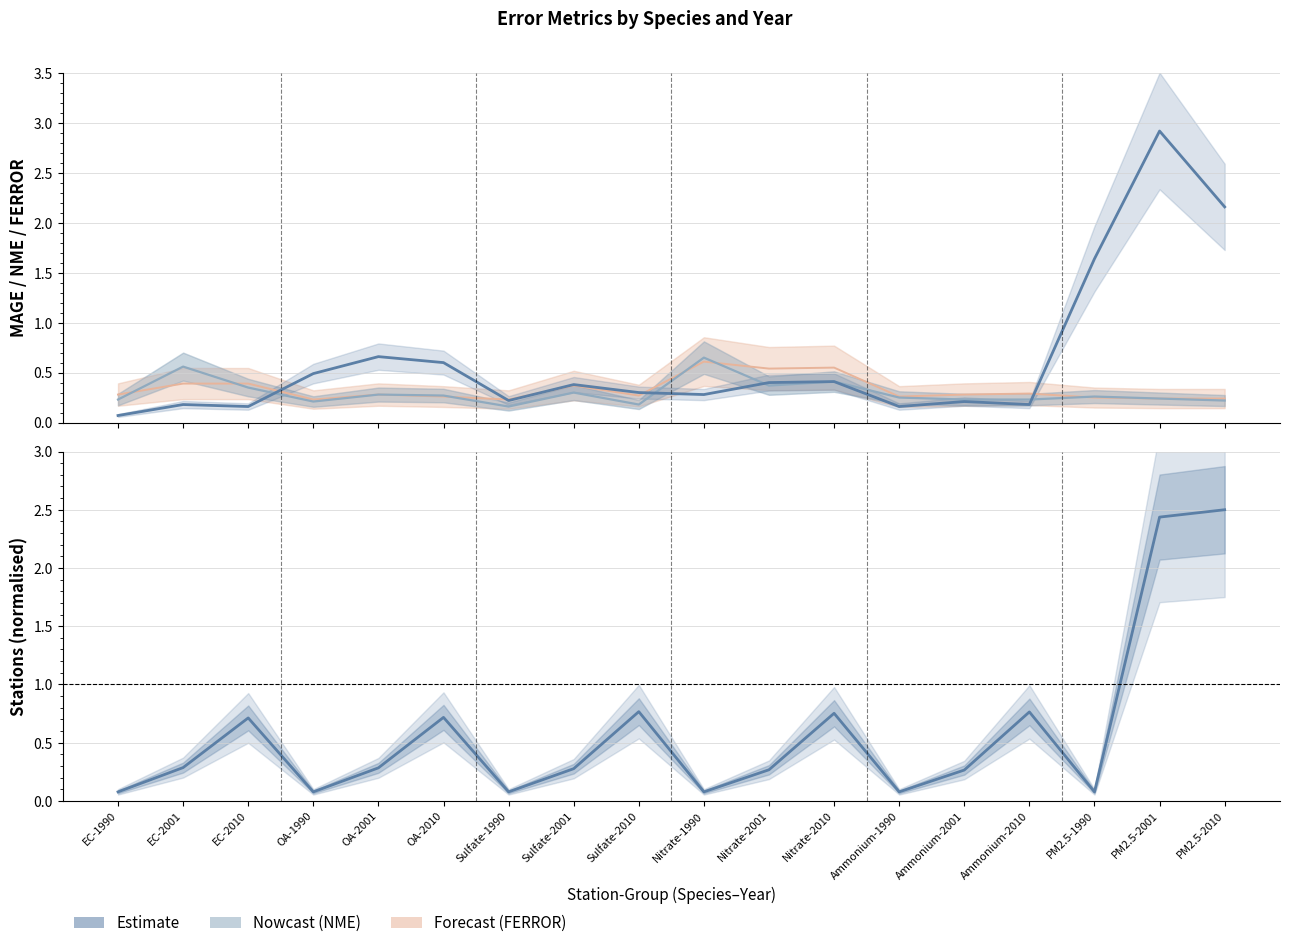

Where is the first local minimum for NME?

OA-1990